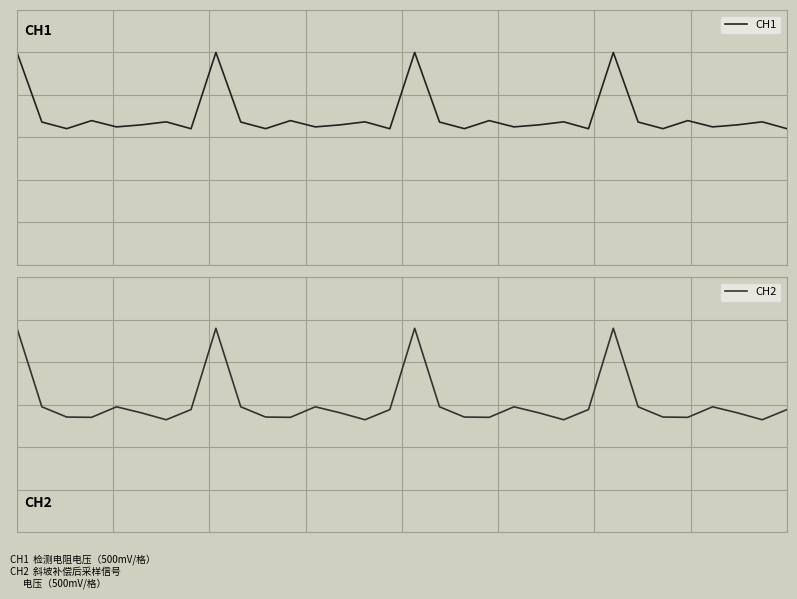

The CH2 series shows 0.4 at 16. True or false?

False